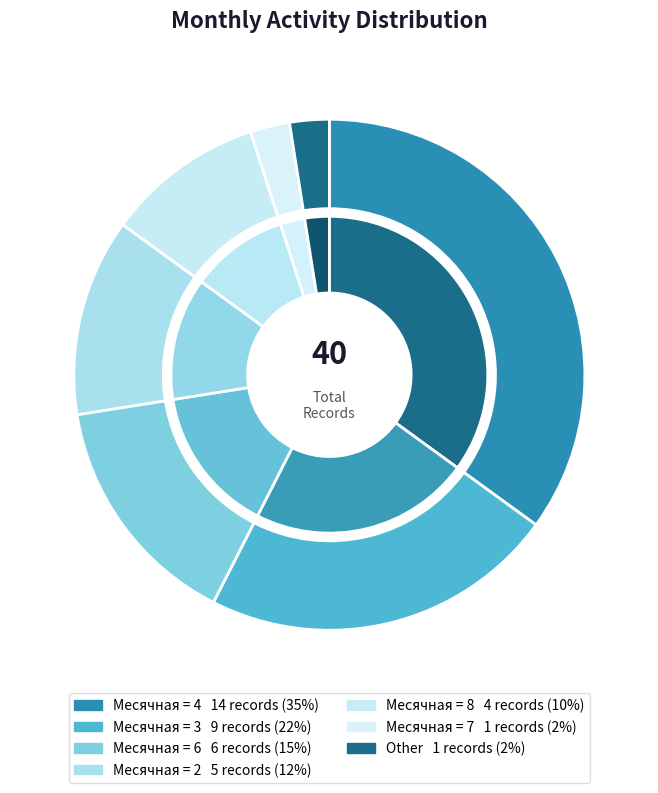

Is there any slice that represents more than half of the pie?

No